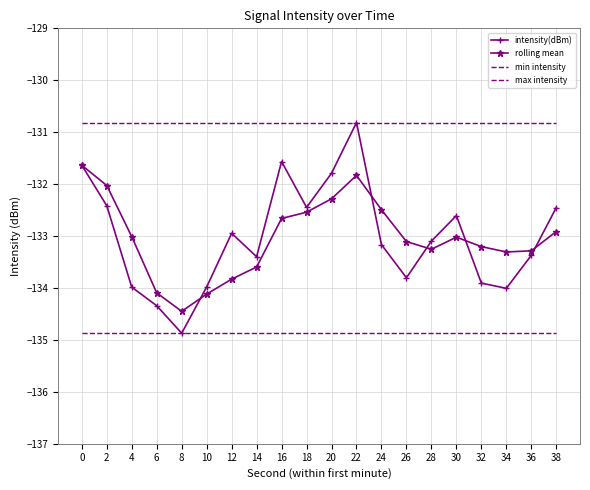

True or false: rolling mean and min intensity cross at least once.

False